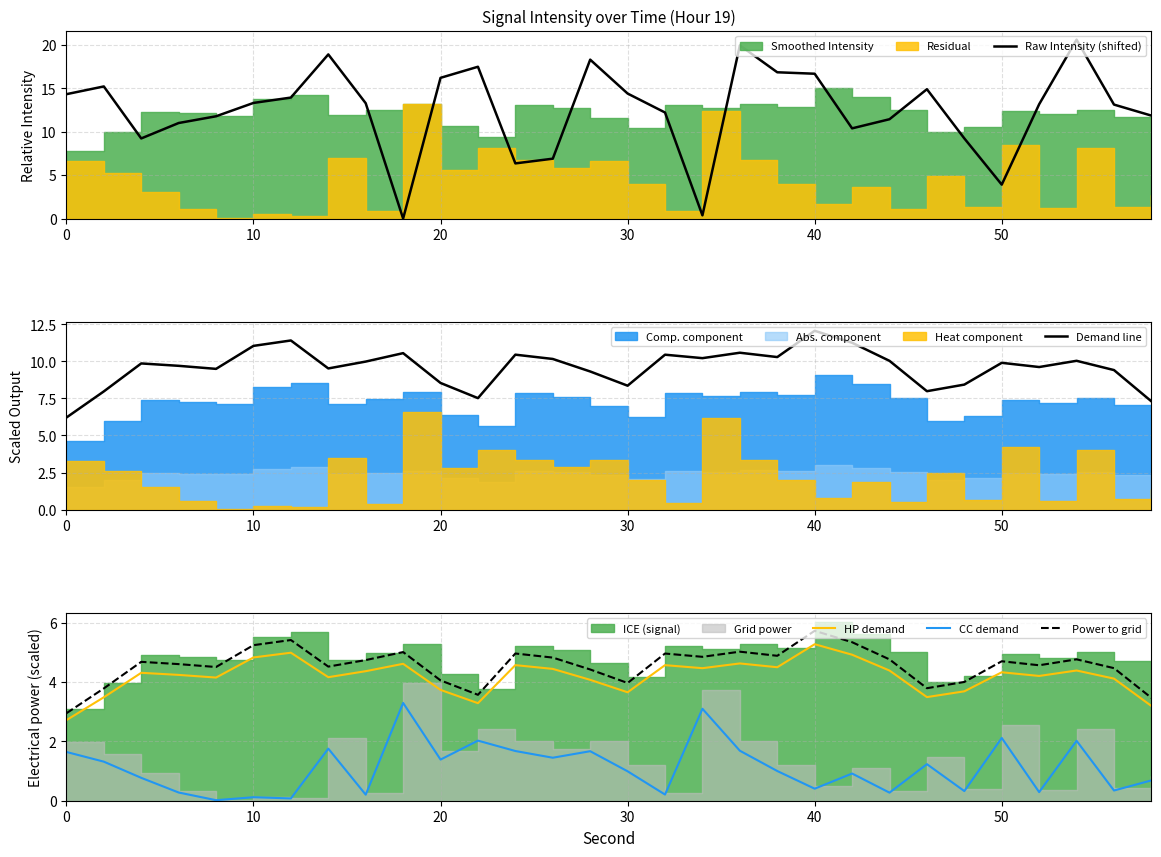

What is the maximum value for CC demand?

3.3